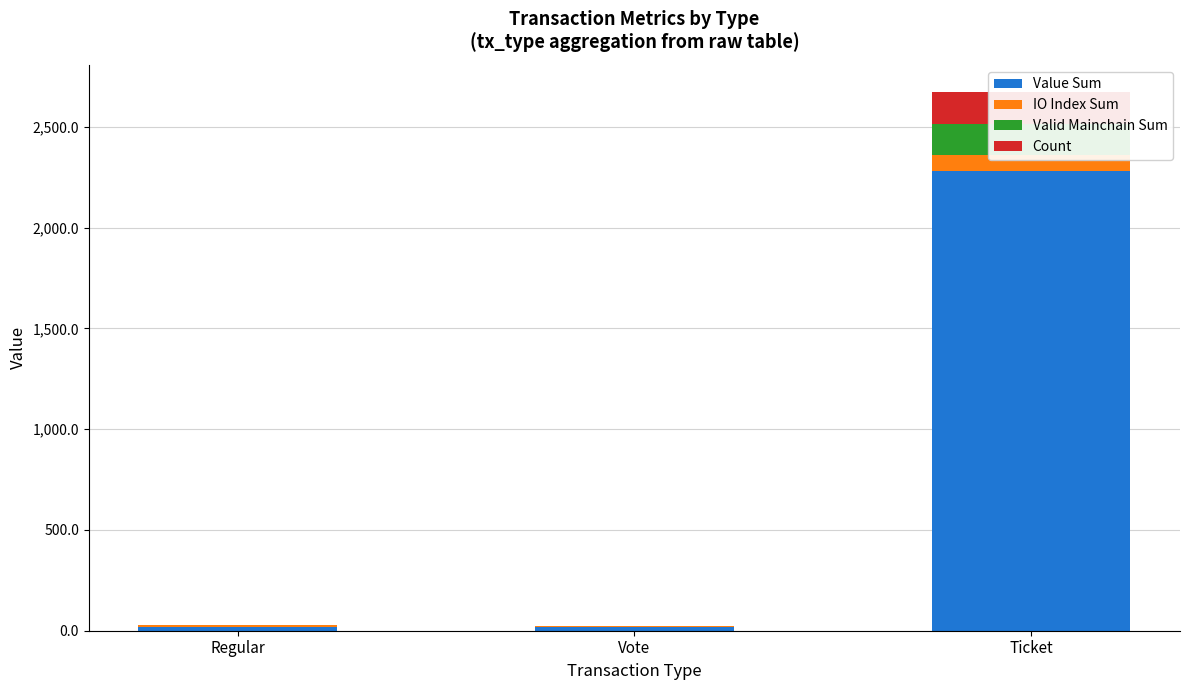

What is the label of the 3rd bar from the left?

Ticket